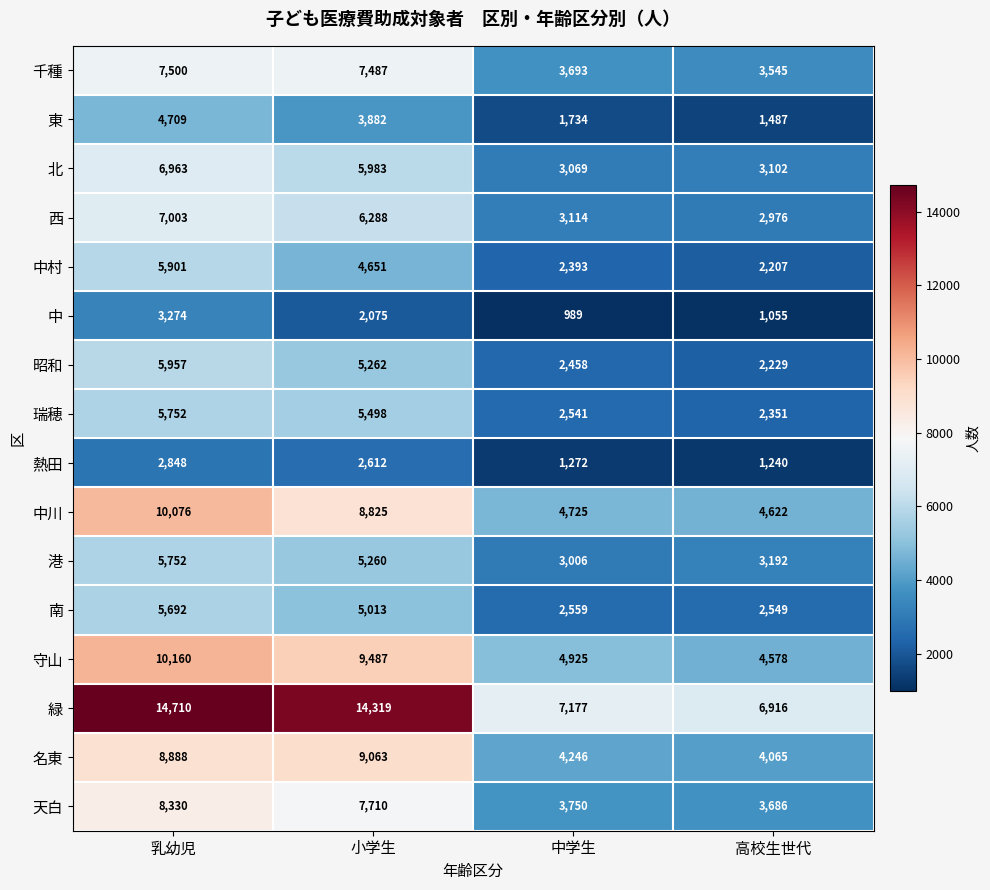

Where does the 千種 series first go above 7487?

乳幼児